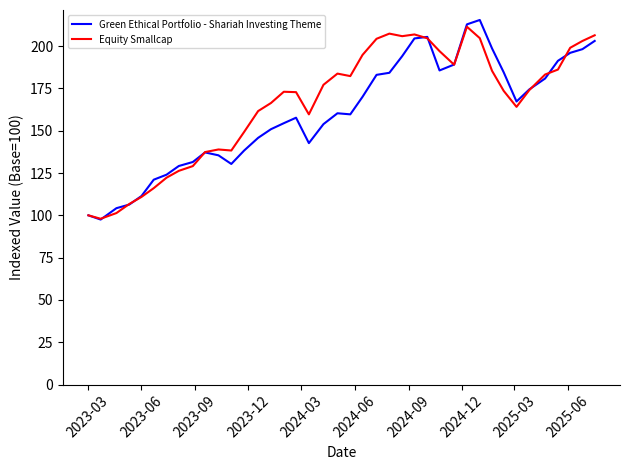

What is the smallest value displayed?

97.5